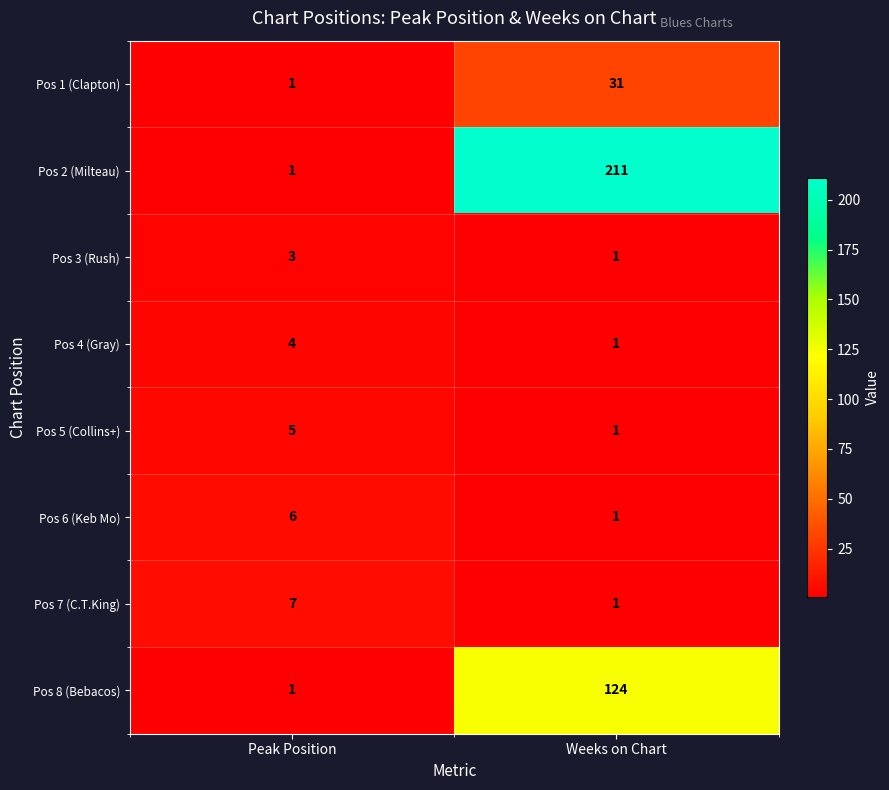

What is the difference between the maximum and minimum values in the Pos 5 (Collins+) series?

4